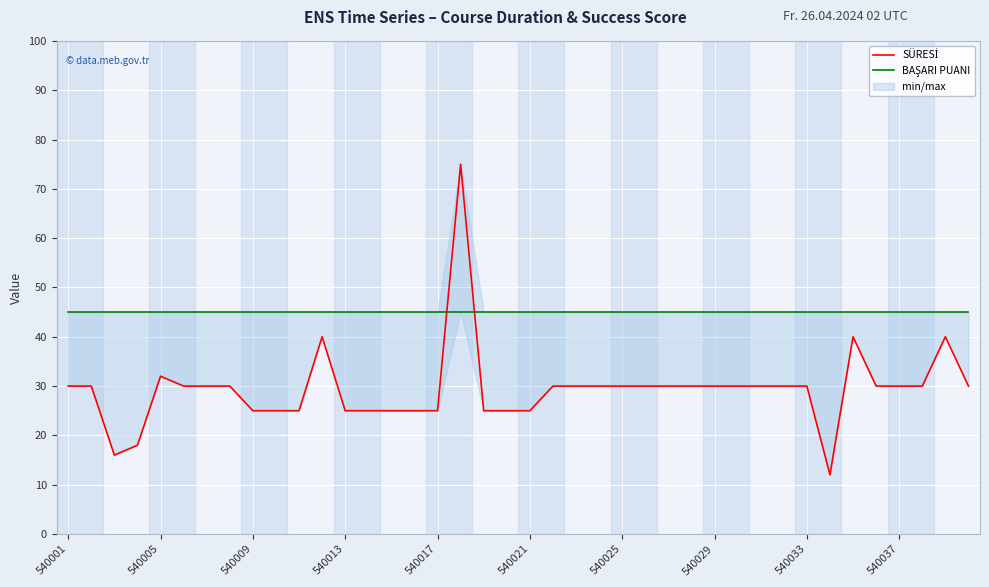

What is the value of the BAŞARI PUANI point at the 3rd from the left?

45